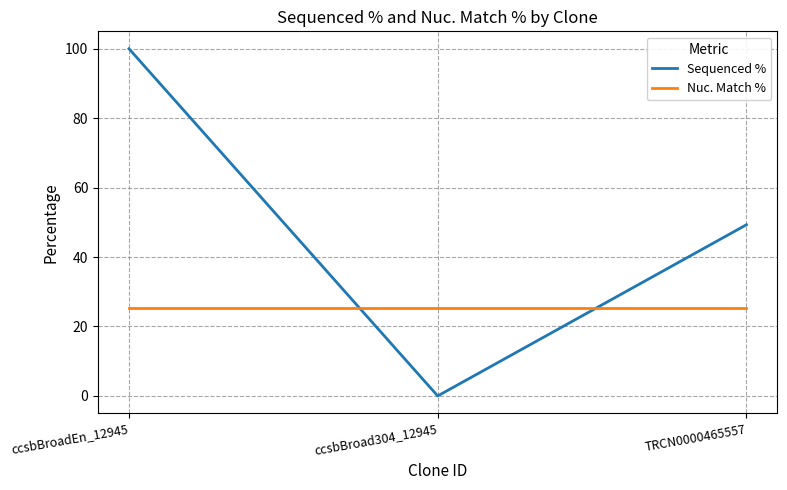

Between ccsbBroad304_12945 and TRCN0000465557, which series saw the biggest shift?

Sequenced %